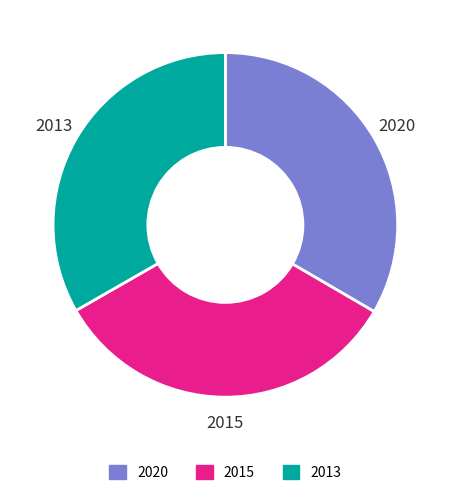

Is the sum of 2013 and 2015 greater than half?

Yes